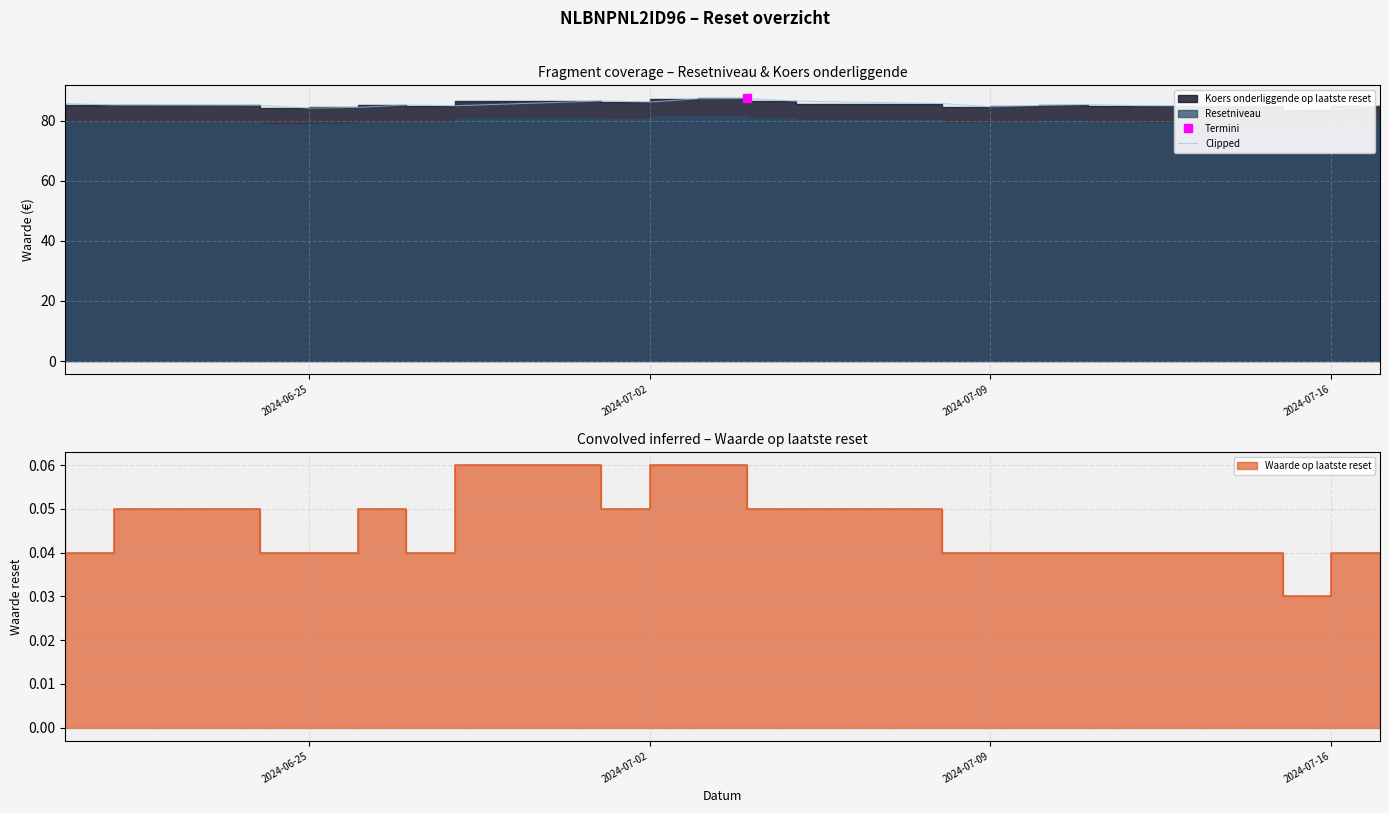

How many lines are shown in the chart?

1